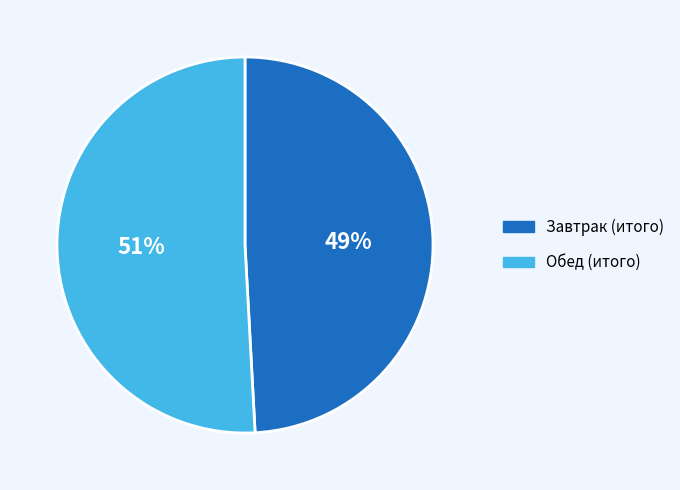

Combined, do Завтрак (итого) and Обед (итого) account for over 50%?

Yes